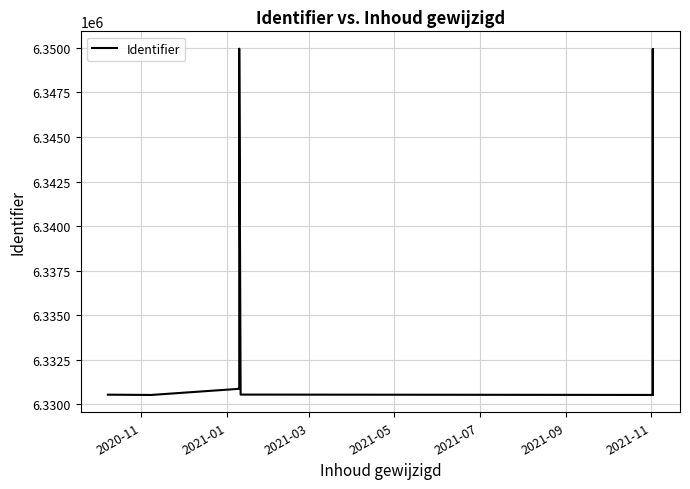

How many data points does each series have?

13